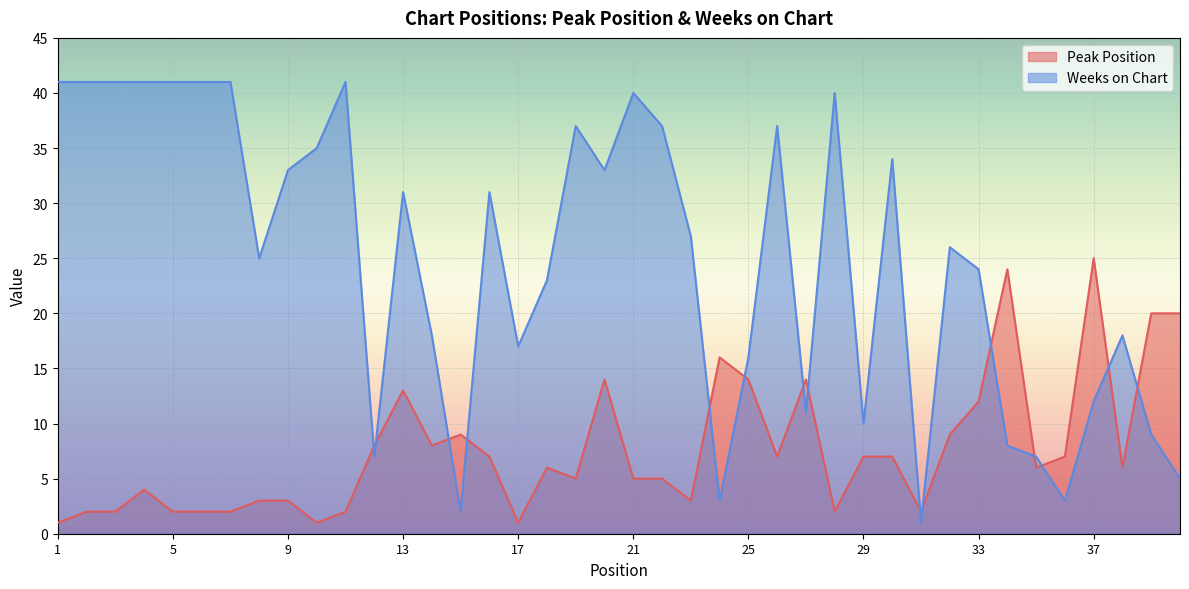

True or false: Weeks on Chart and Peak Position intersect in this chart.

True